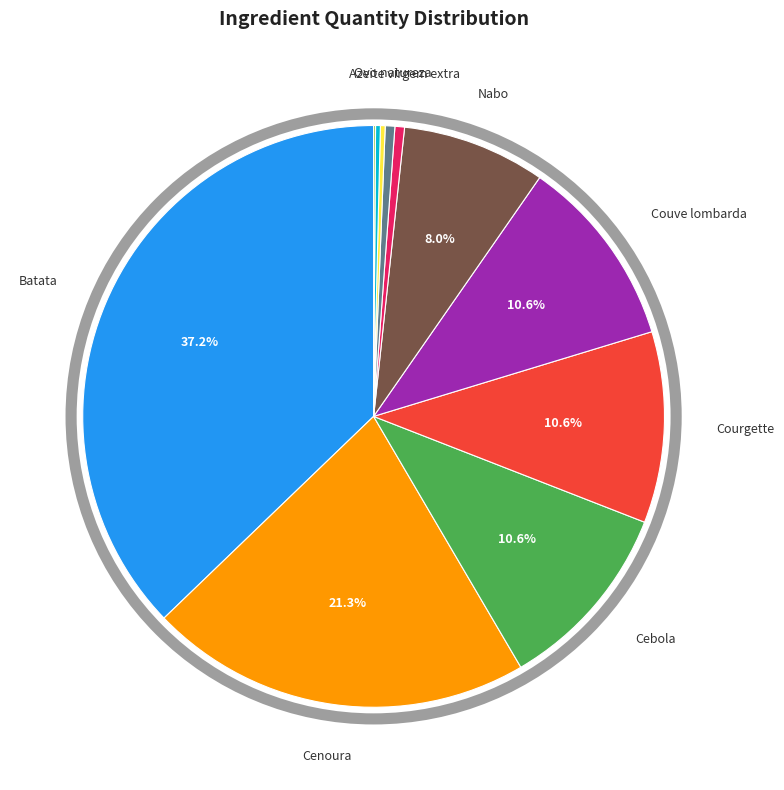

Is there any slice that represents more than half of the pie?

No